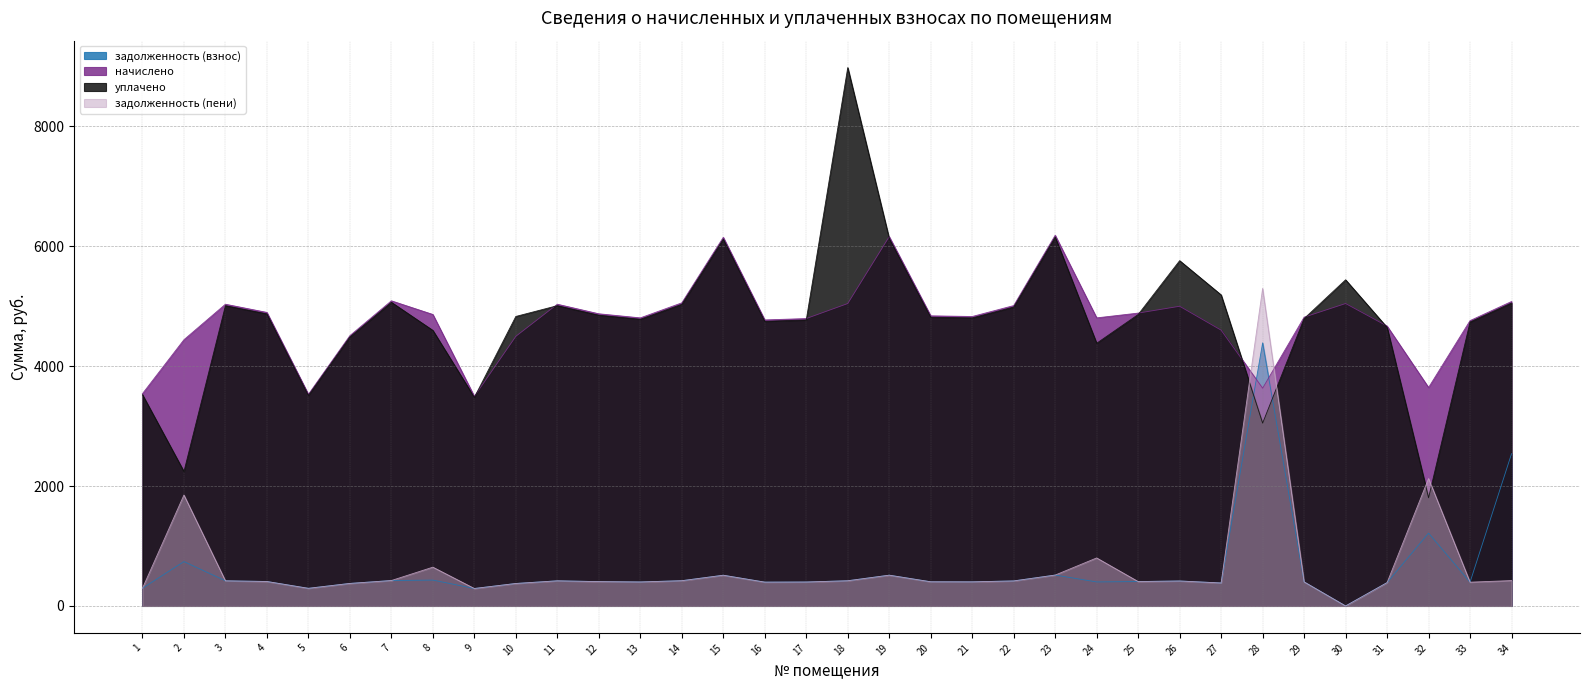

What is the value of the задолженность (взнос) point at the 31st from the left?

389.1